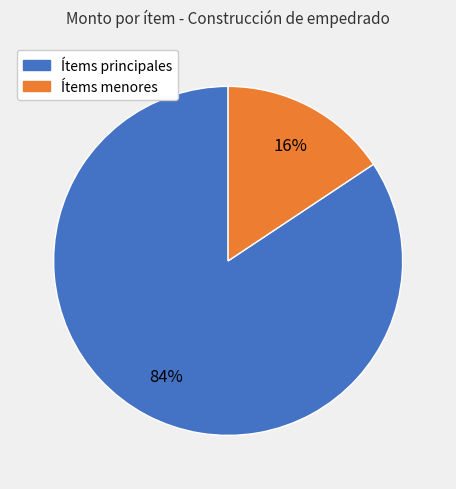

Is there any slice that represents more than half of the pie?

Yes